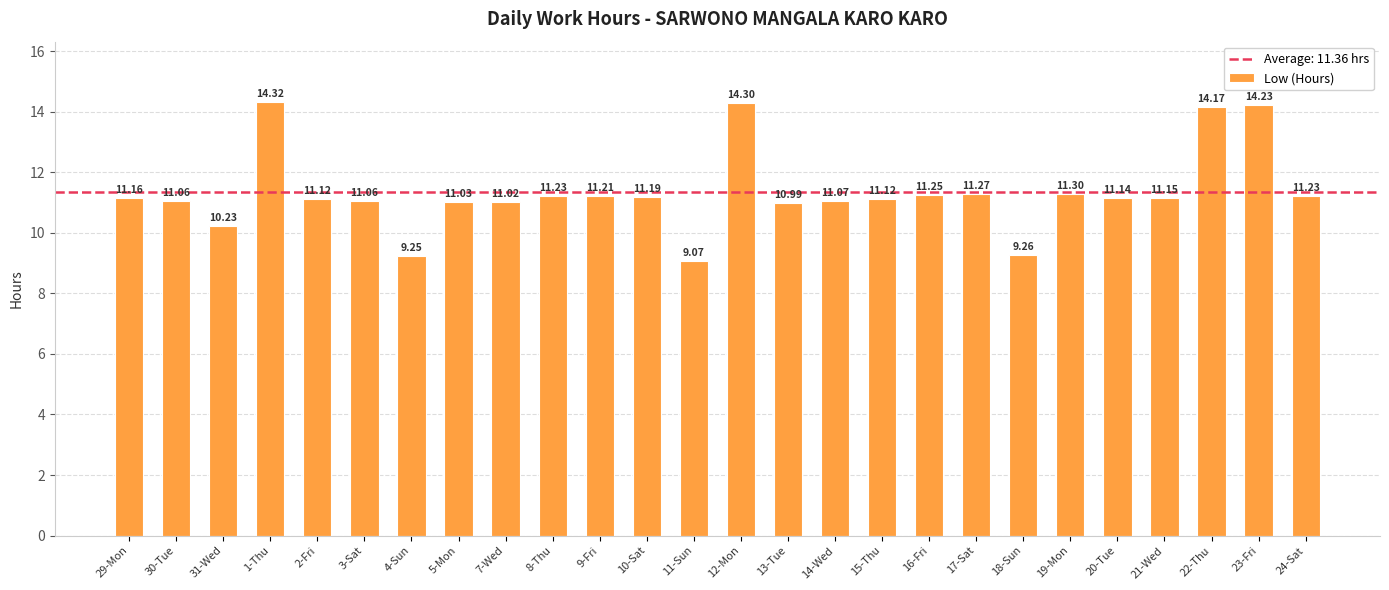

Which label corresponds to the smallest value in the chart?

11-Sun